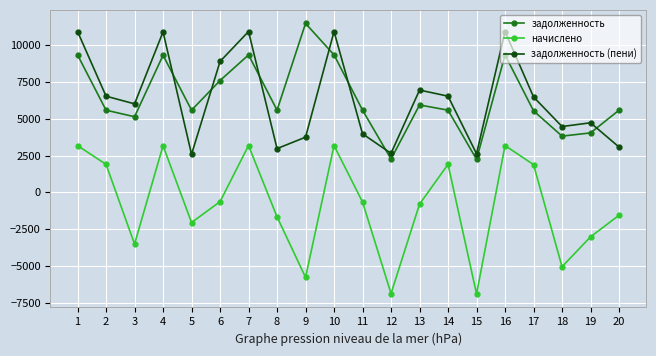

What are all the series names shown in the legend?

задолженность, начислено, задолженность (пени)